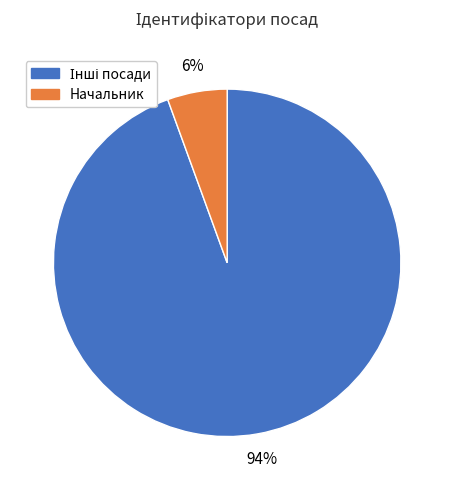

Does any single category account for the majority?

Yes